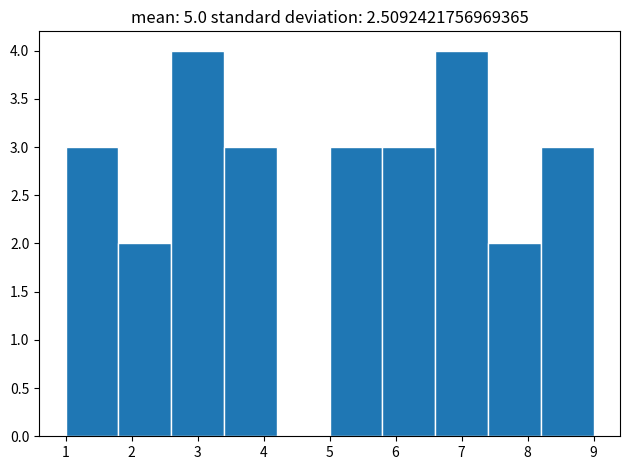

Reading left to right, list every bar in this chart as the range it spans on the x-axis followed by its height. The values are not printed on the chart, so give them approximately, as read against the axis.

1.0 to 1.8: 3
1.8 to 2.6: 2
2.6 to 3.4: 4
3.4 to 4.2: 3
4.2 to 5.0: 0
5.0 to 5.8: 3
5.8 to 6.6: 3
6.6 to 7.4: 4
7.4 to 8.2: 2
8.2 to 9.0: 3